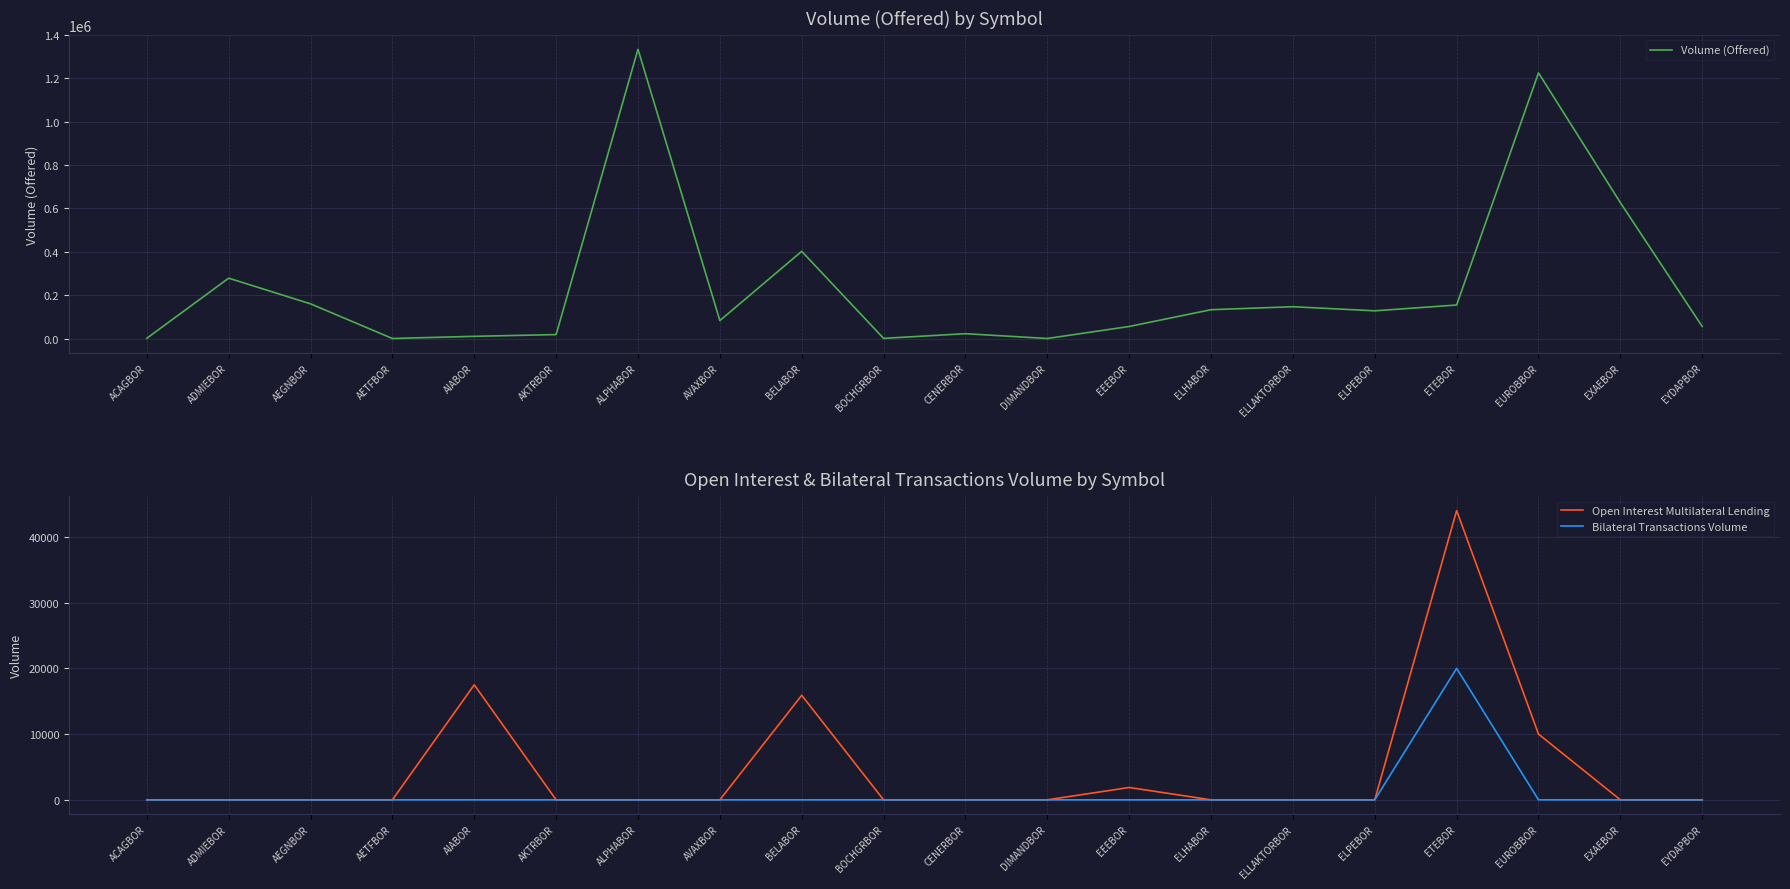

What is the label of the 1st point from the right?

EYDAPBOR